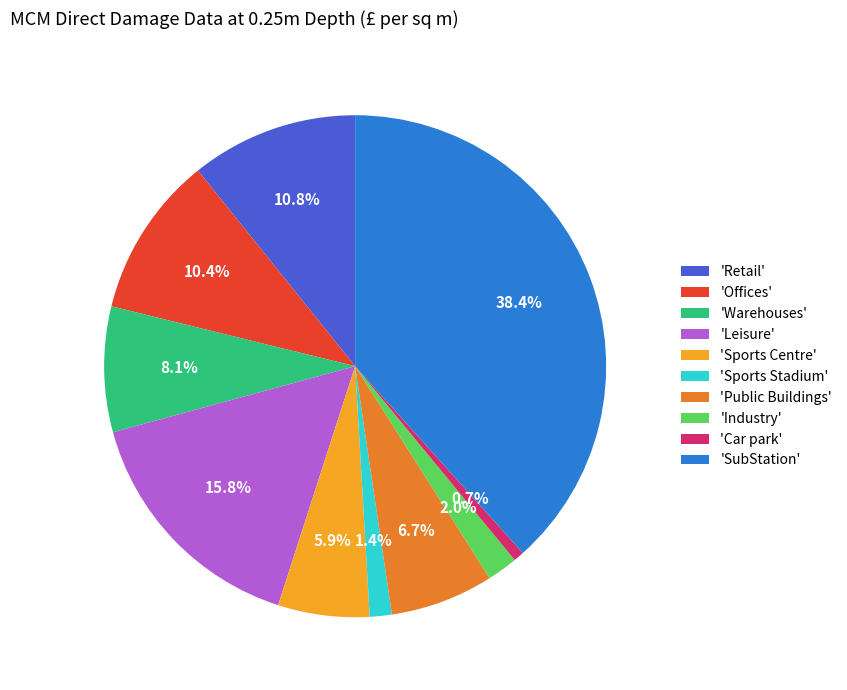

Which category has the biggest portion of the pie?

'SubStation'